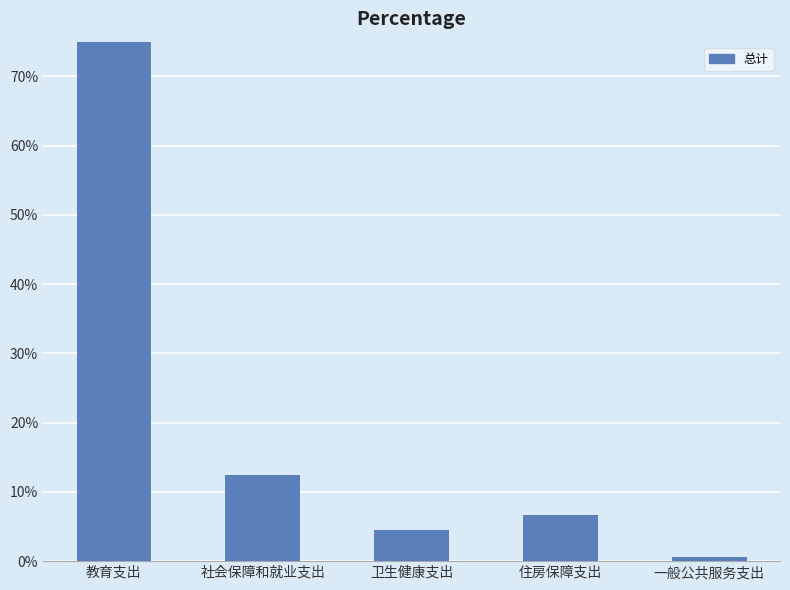

The value at 住房保障支出 is 6.7. True or false?

True